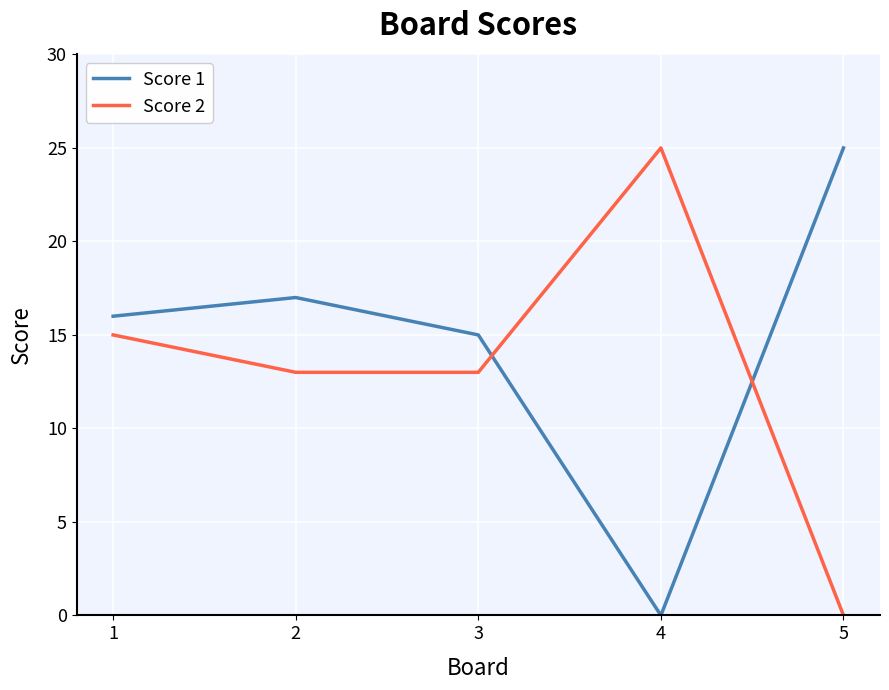

The value of Score 2 at 4 is 25. True or false?

True